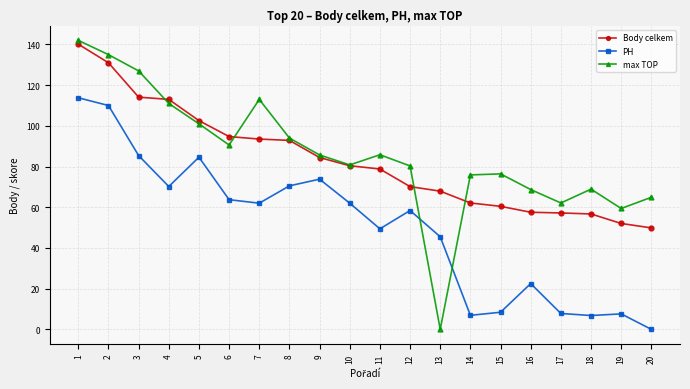

At 13, list the series in order from largest to smallest.

Body celkem, PH, max TOP